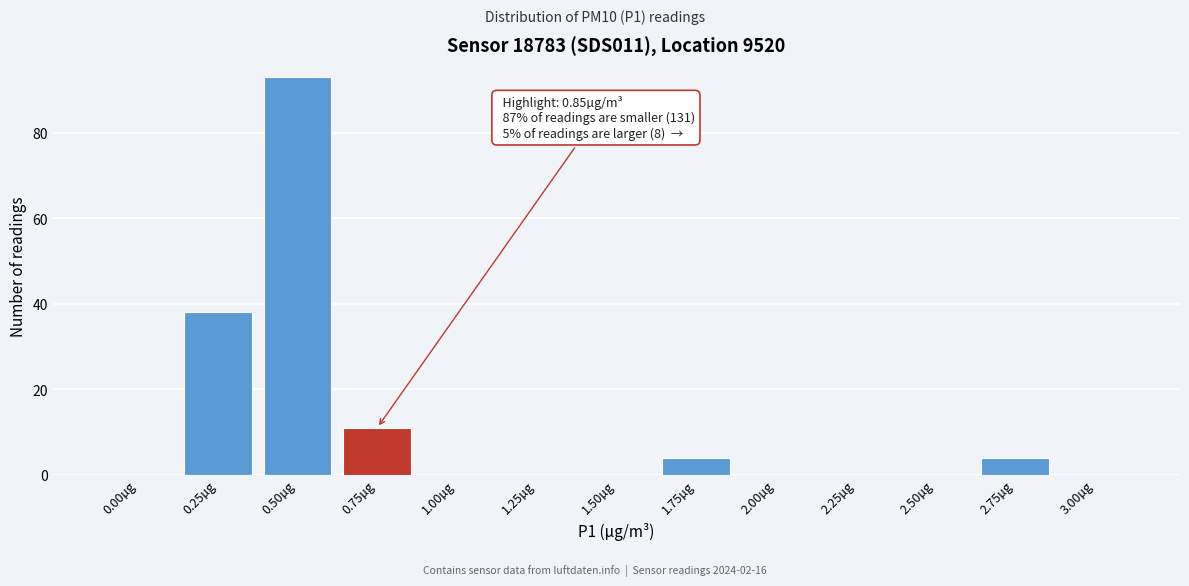

Reading left to right, list all the values displayed in this chart.

0.00µg=0	0.25µg=38	0.50µg=93	0.75µg=11	1.00µg=0	1.25µg=0	1.50µg=0	1.75µg=4	2.00µg=0	2.25µg=0	2.50µg=0	2.75µg=4	3.00µg=0